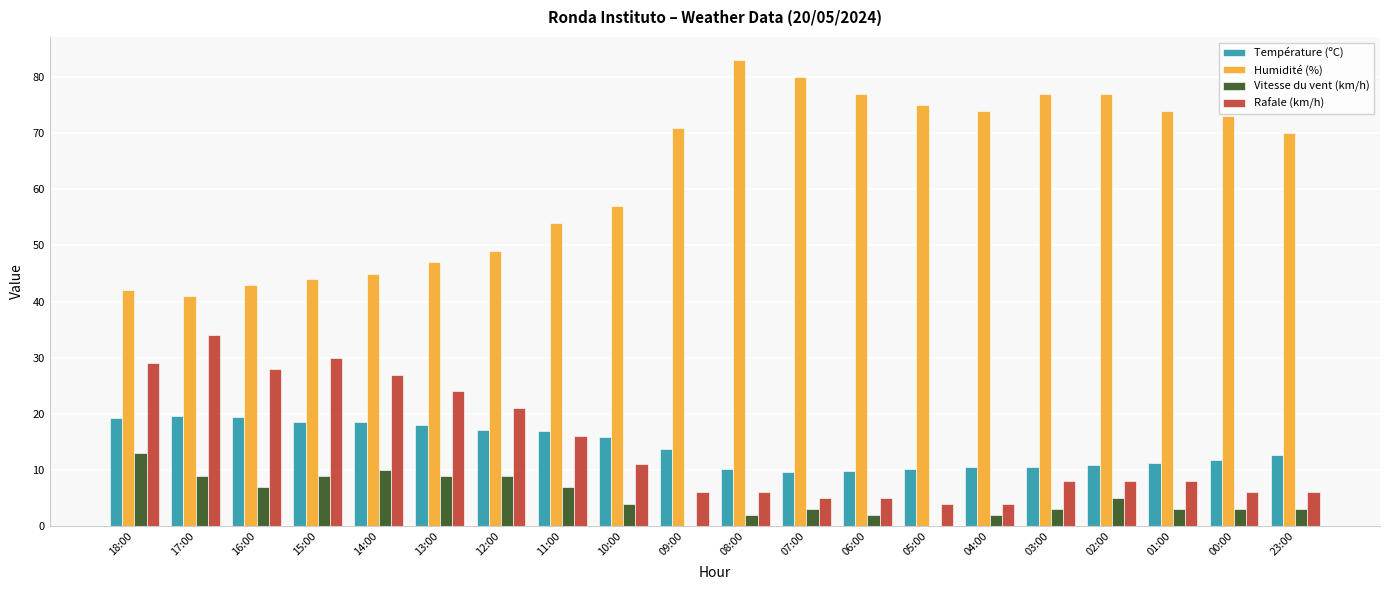

Which category has the highest value across all series?

08:00